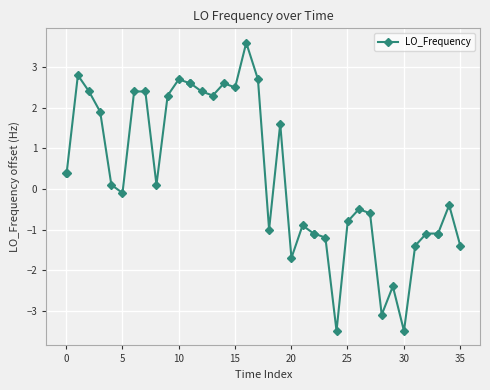

How many categories are shown in the chart?

40